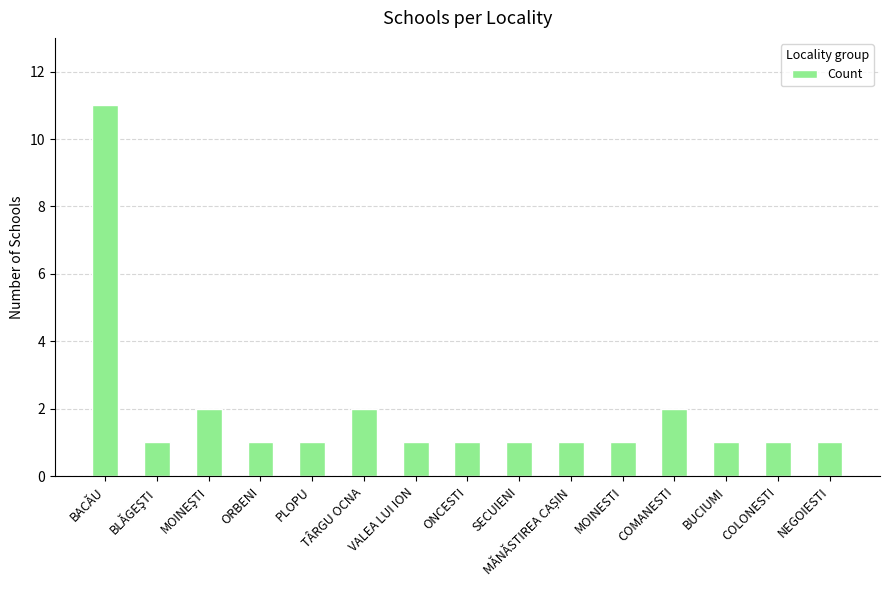

What is the label of the 12th bar from the right?

ORBENI